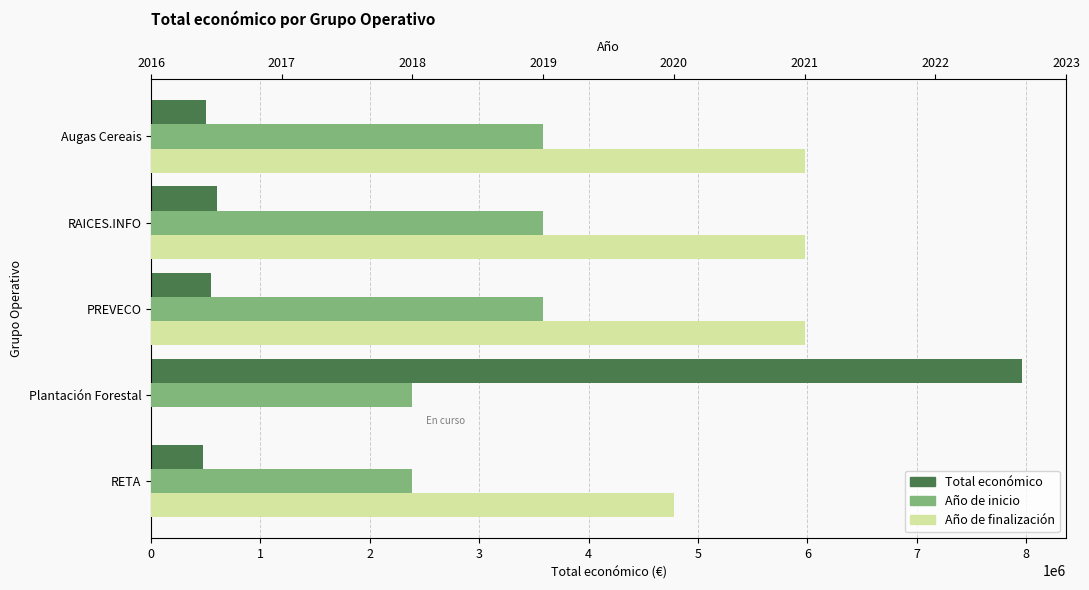

What are all the series names shown in the legend?

Total económico, Año de inicio, Año de finalización